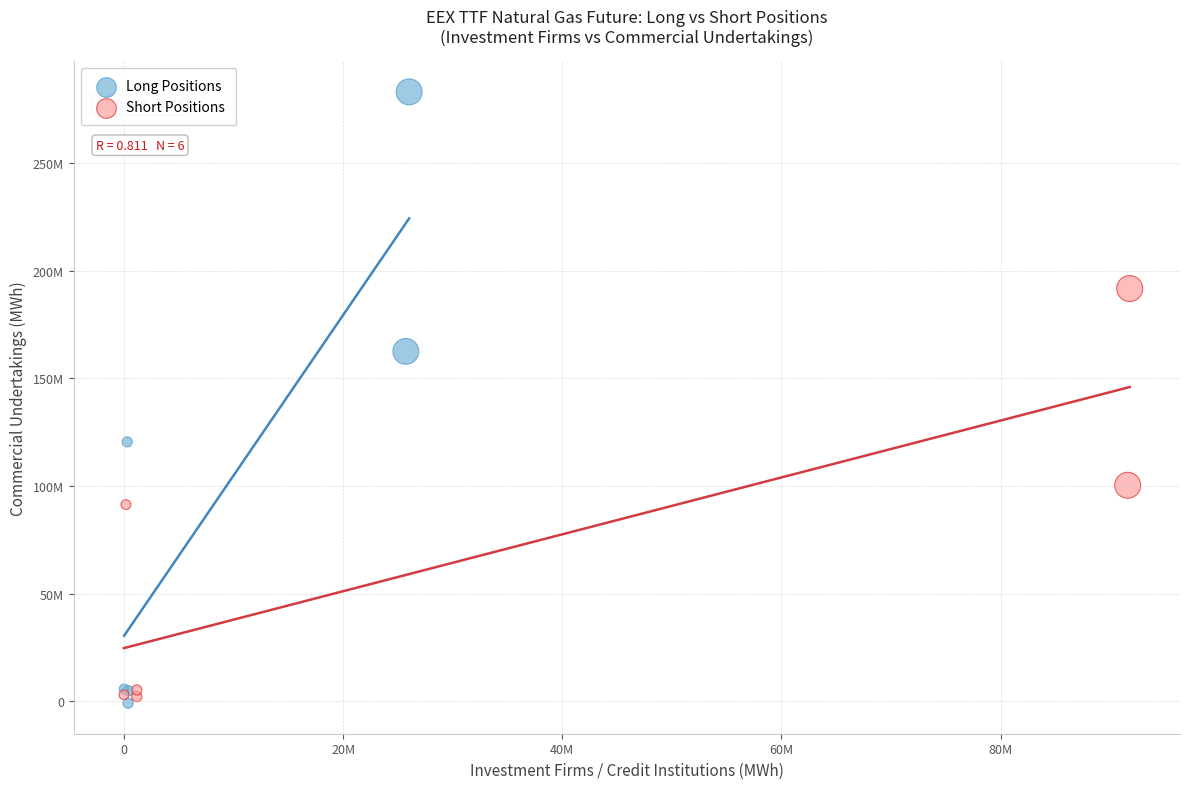

What are all the series names shown in the legend?

Long Positions, Short Positions